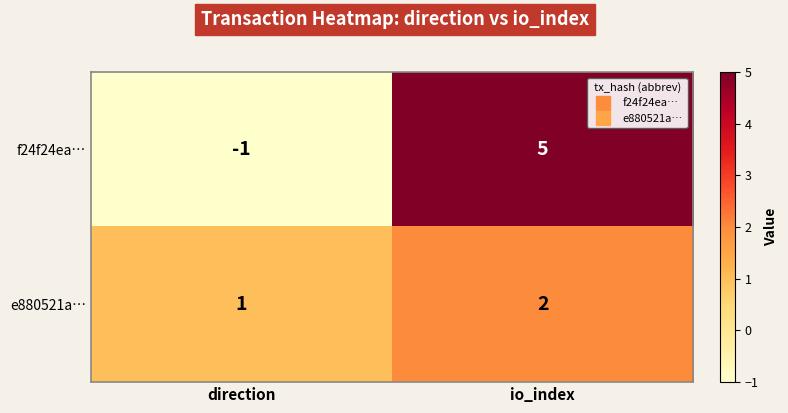

The f24f24ea… series shows -1 at direction. True or false?

True